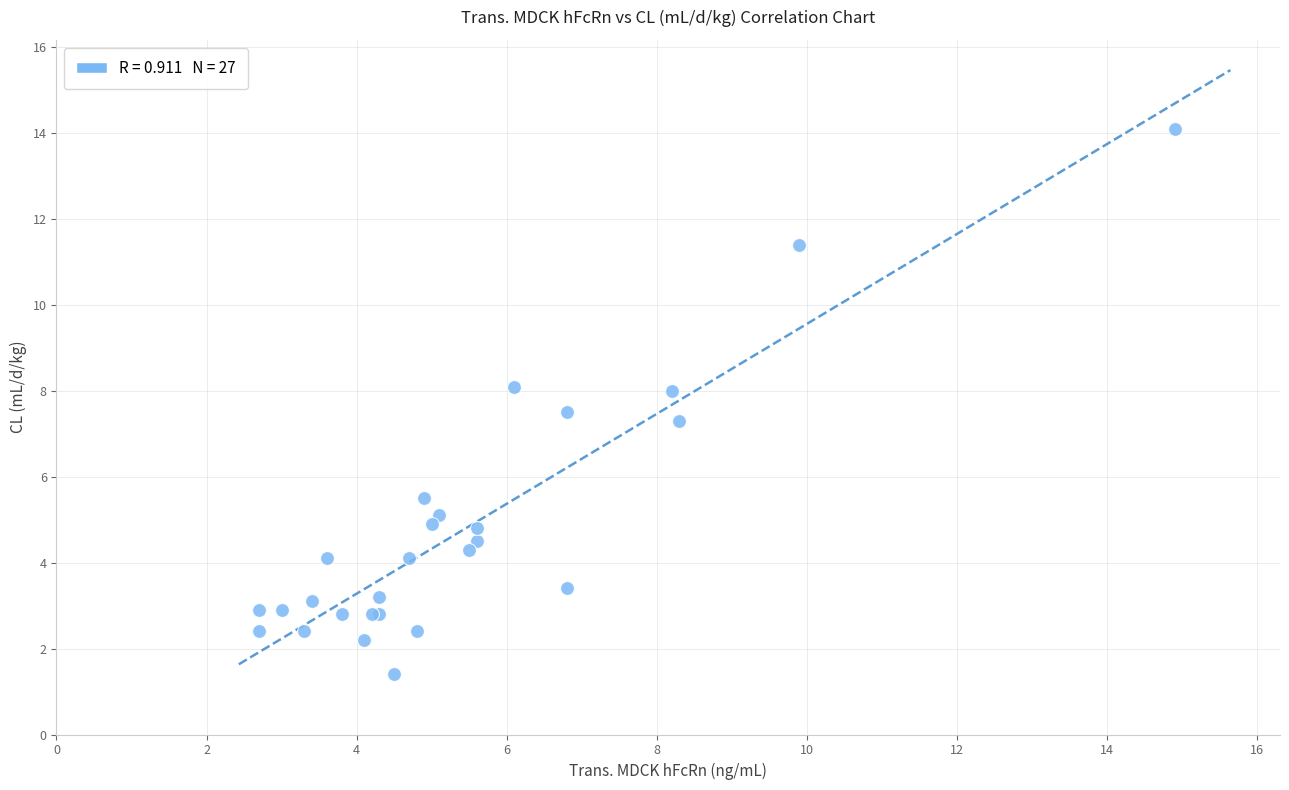

What Y value in the scatter plot is closest to 7?

7.3